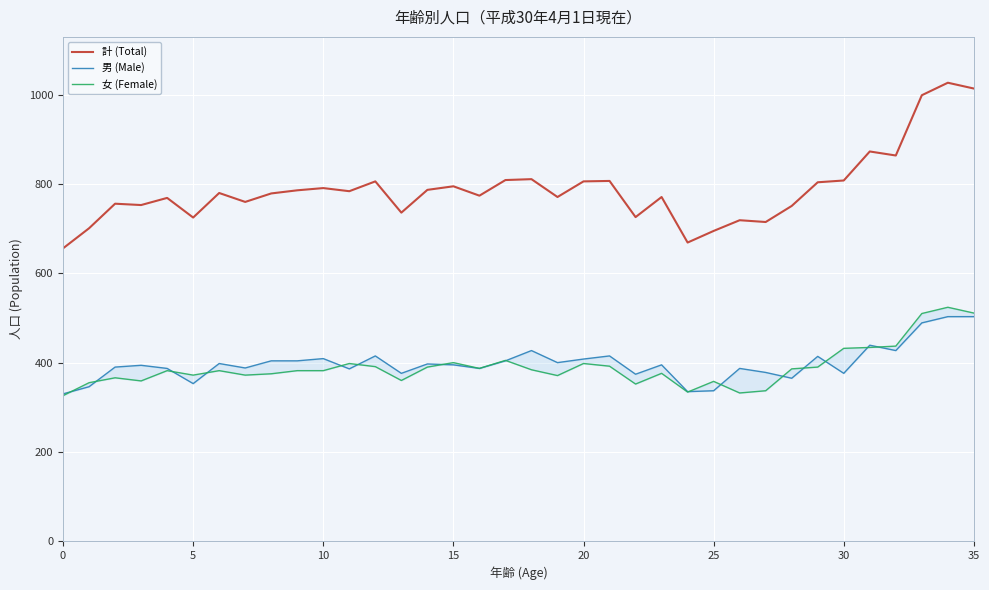

Which category has the highest value in the 計 (Total) series?

34